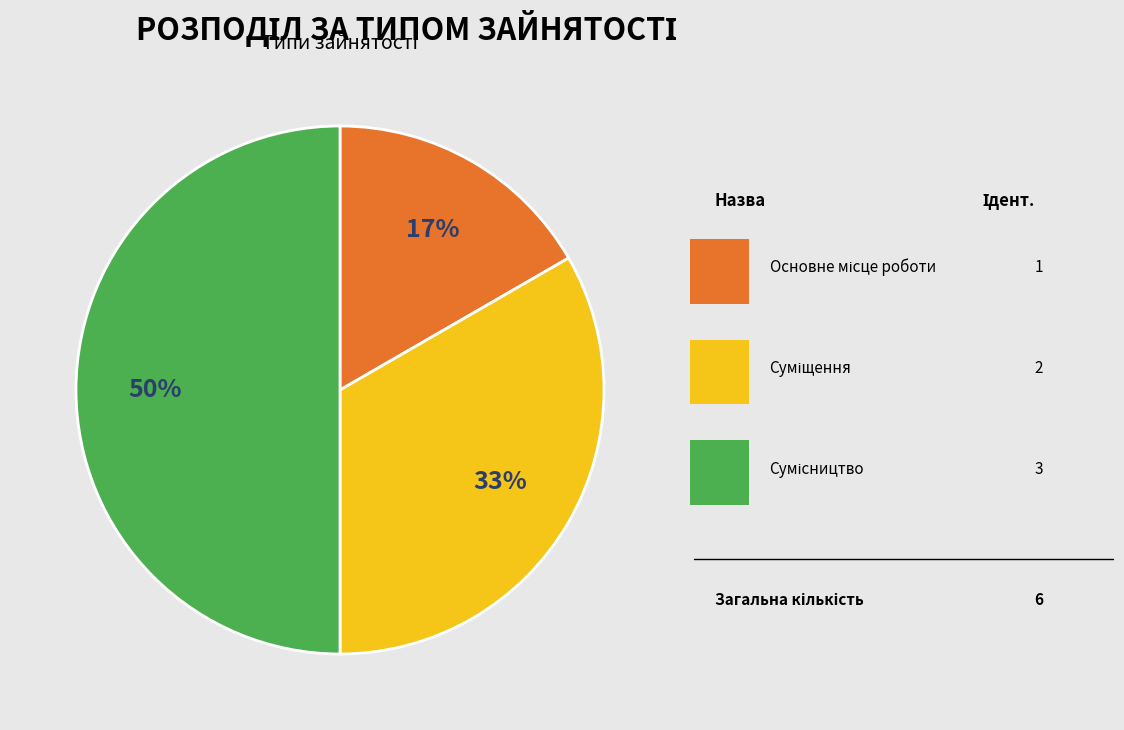

To the nearest percent, what is the average slice percentage?

33%